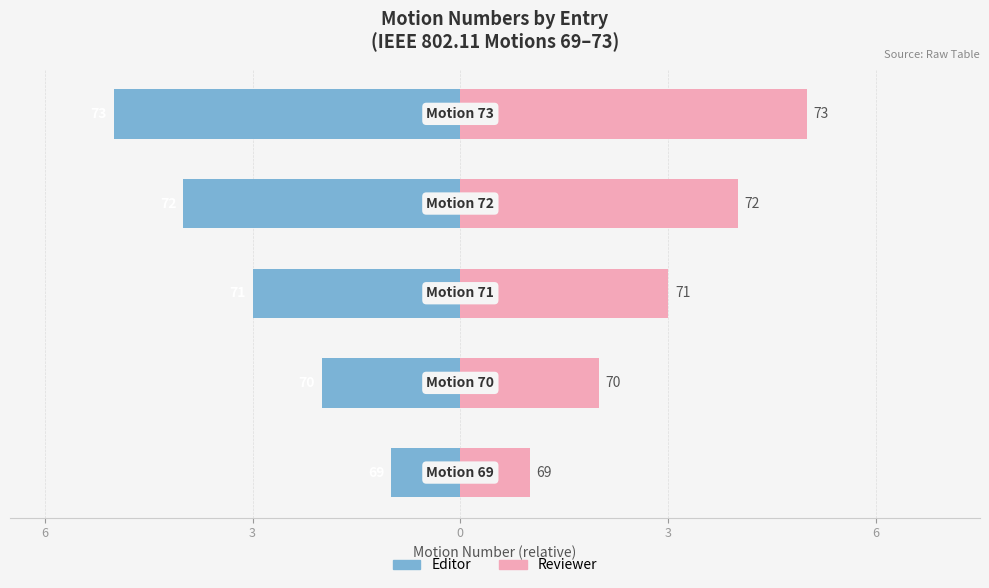

Rank the series at 6 from lowest to highest value.

Editor, Reviewer